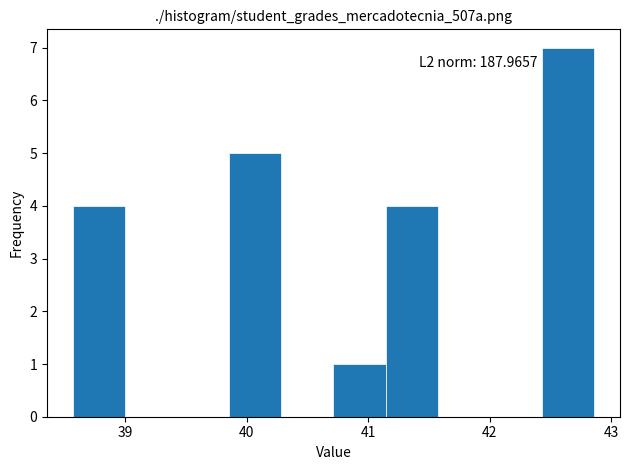

Over which range of the x-axis is the bar tallest?

42.4 to 42.9